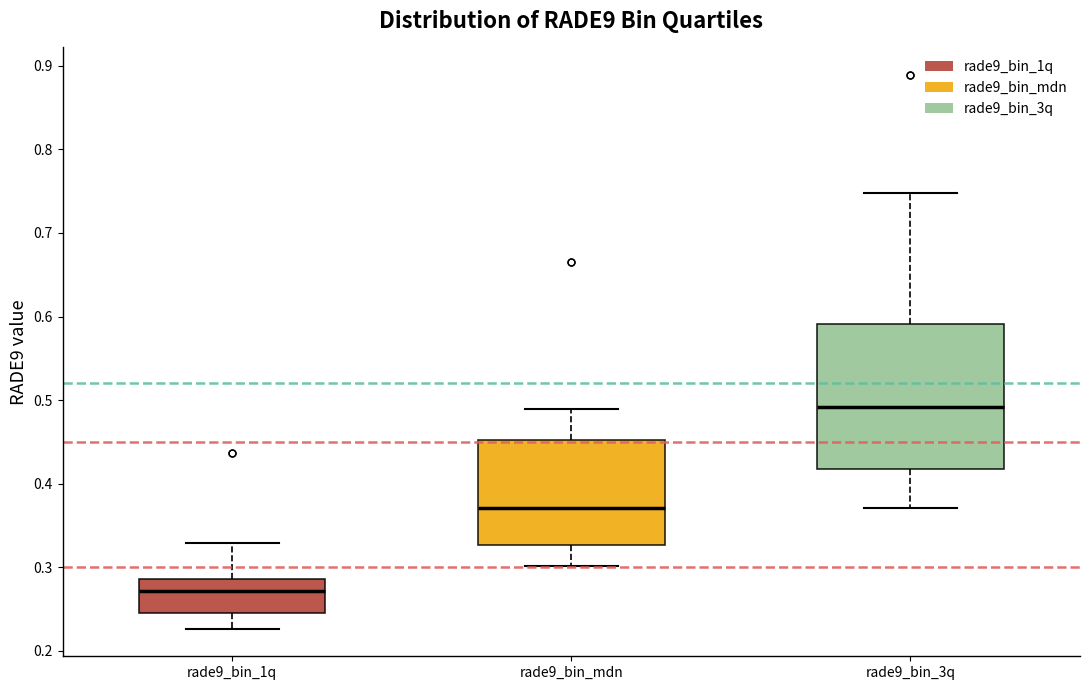

Reading left to right, transcribe this box plot: for each box, give where its median line is, the range the box spans, and where its two whiskers end, as read against the y-axis. The values are not printed on the chart, so give them approximately, as read against the axis.

rade9_bin_1q: median 0.27, box 0.24 to 0.29, whiskers 0.23 to 0.33
rade9_bin_mdn: median 0.37, box 0.33 to 0.45, whiskers 0.30 to 0.49
rade9_bin_3q: median 0.49, box 0.42 to 0.59, whiskers 0.37 to 0.75